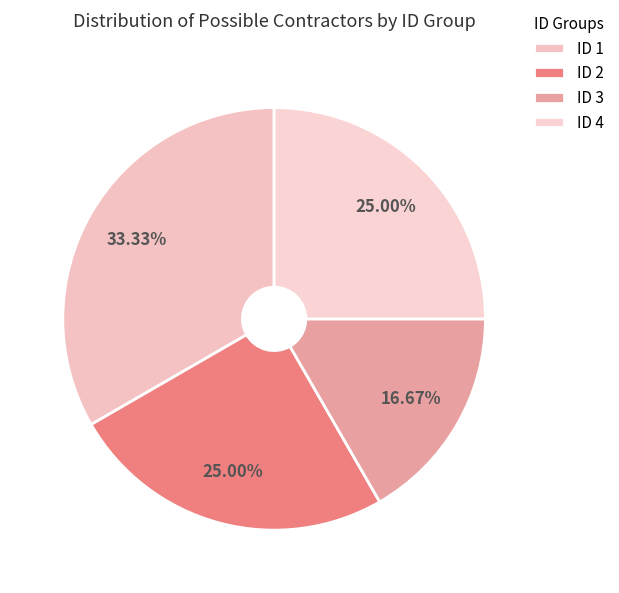

To the nearest percent, what is the average slice percentage?

25%